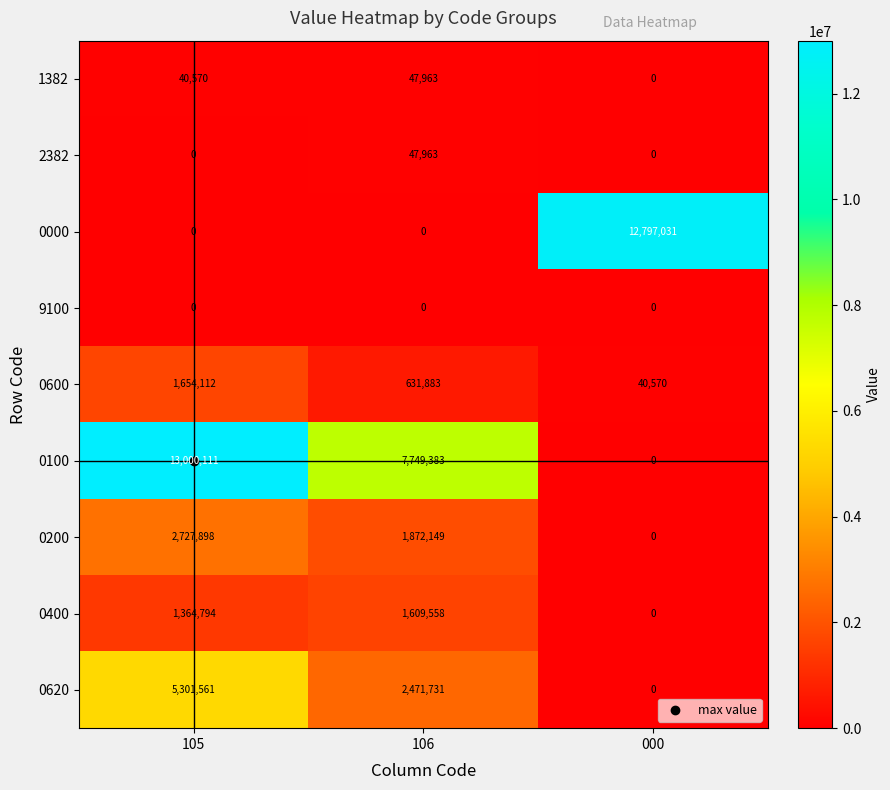

Rank the categories by 0620 value from lowest to highest.

000, 106, 105